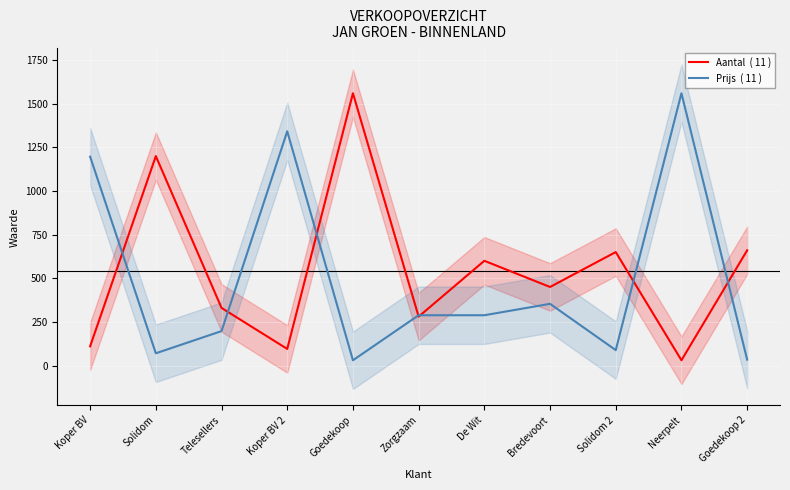

In Aantal  ( 11 ), how many points are lower than both neighbors (excluding endpoints)?

4